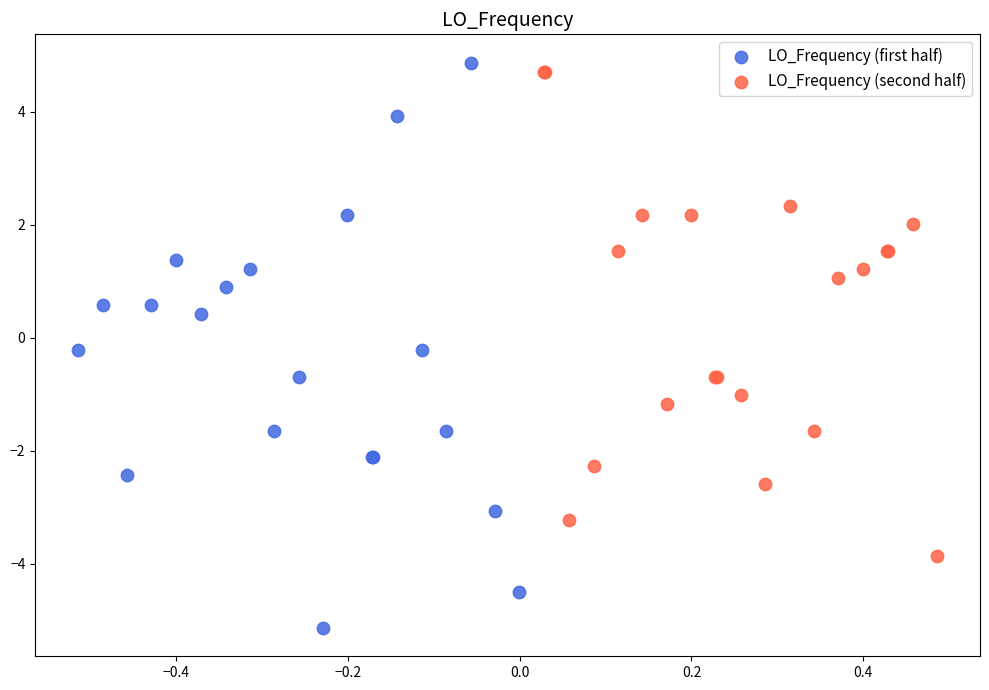

Which series has the widest spread of Y values?

LO_Frequency (first half)